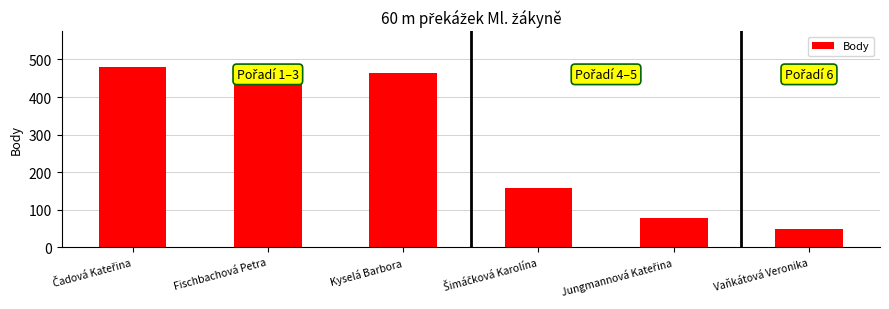

What is the difference between the maximum and minimum values?

431